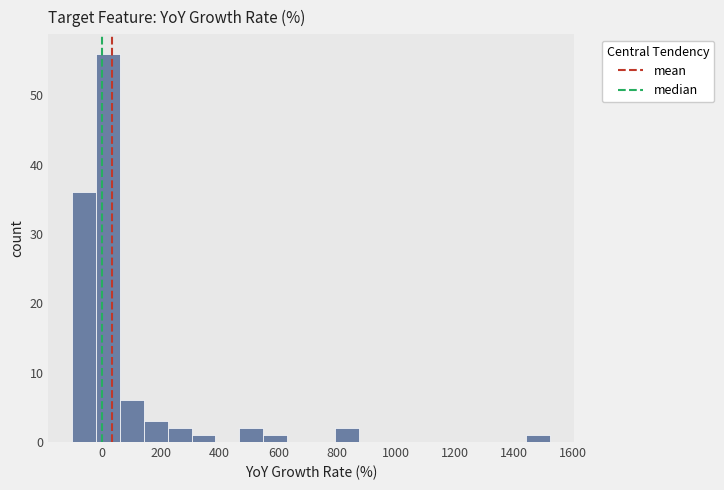

Which range on the x-axis has the tallest bar?

-20 to 60